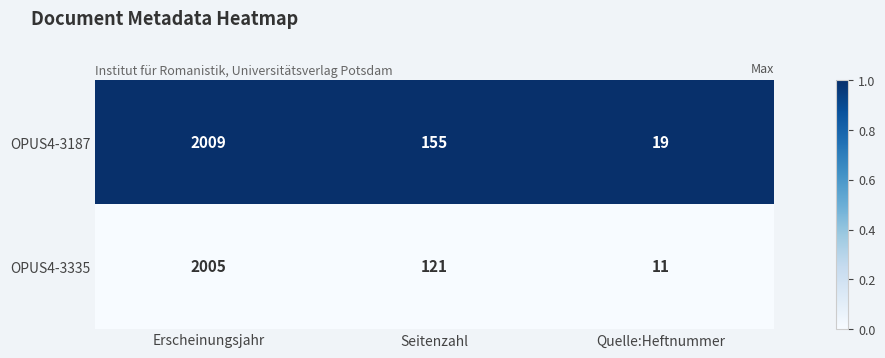

Which series has the widest spread of values?

OPUS4-3335